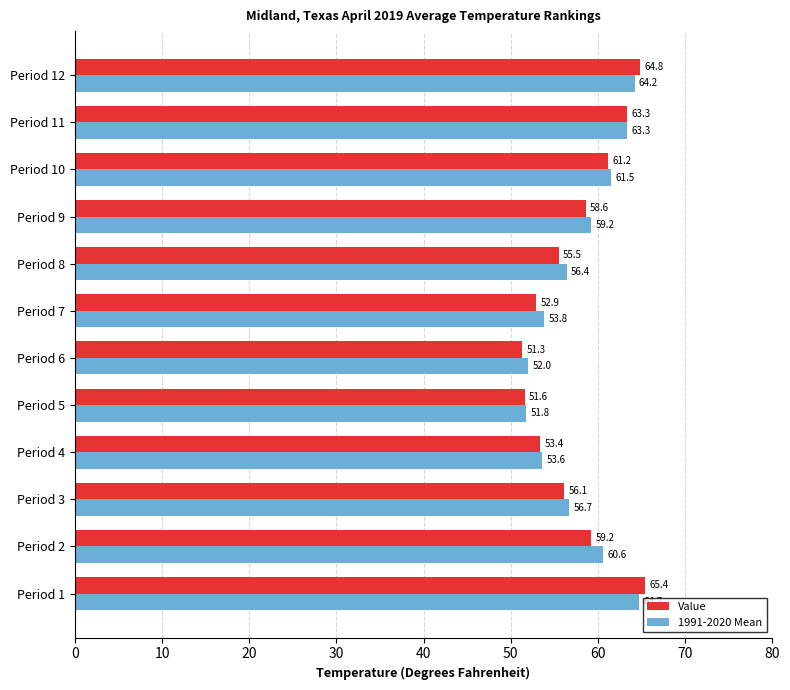

Is it true that 1991-2020 Mean equals 81.4 at Period 6?

False